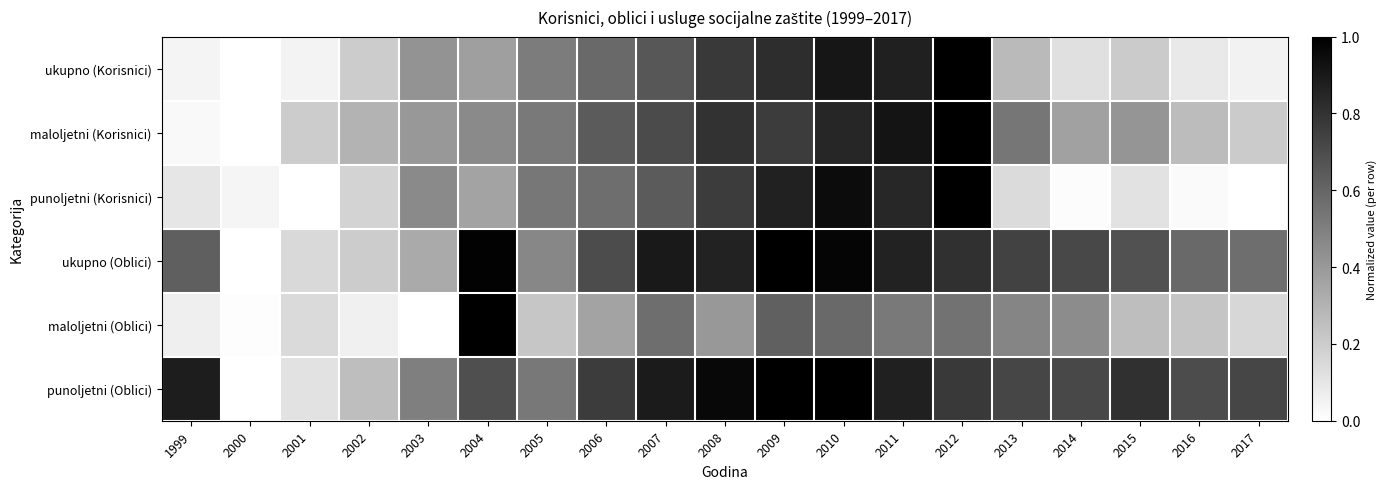

Reading left to right, list all the values displayed in this chart.

ukupno (Korisnici): 1999=0.0	2000=0.0	2001=0.0	2002=0.2	2003=0.4	2004=0.4	2005=0.5	2006=0.6	2007=0.7	2008=0.8	2009=0.8	2010=0.9	2011=0.9	2012=1.0	2013=0.3	2014=0.1	2015=0.2	2016=0.1	2017=0.1
maloljetni (Korisnici): 1999=0.0	2000=0.0	2001=0.2	2002=0.3	2003=0.4	2004=0.5	2005=0.5	2006=0.6	2007=0.7	2008=0.8	2009=0.8	2010=0.9	2011=0.9	2012=1.0	2013=0.5	2014=0.4	2015=0.4	2016=0.3	2017=0.2
punoljetni (Korisnici): 1999=0.1	2000=0.0	2001=0.0	2002=0.2	2003=0.5	2004=0.4	2005=0.5	2006=0.6	2007=0.6	2008=0.8	2009=0.9	2010=0.9	2011=0.8	2012=1.0	2013=0.1	2014=0.0	2015=0.1	2016=0.0	2017=0.0
ukupno (Oblici): 1999=0.6	2000=0.0	2001=0.1	2002=0.2	2003=0.3	2004=1.0	2005=0.5	2006=0.7	2007=0.9	2008=0.9	2009=1.0	2010=1.0	2011=0.9	2012=0.8	2013=0.7	2014=0.7	2015=0.7	2016=0.6	2017=0.6
maloljetni (Oblici): 1999=0.1	2000=0.0	2001=0.1	2002=0.1	2003=0.0	2004=1.0	2005=0.2	2006=0.4	2007=0.6	2008=0.4	2009=0.6	2010=0.6	2011=0.5	2012=0.6	2013=0.5	2014=0.5	2015=0.3	2016=0.2	2017=0.2
punoljetni (Oblici): 1999=0.9	2000=0.0	2001=0.1	2002=0.3	2003=0.5	2004=0.7	2005=0.5	2006=0.8	2007=0.9	2008=1.0	2009=1.0	2010=1.0	2011=0.9	2012=0.8	2013=0.7	2014=0.7	2015=0.8	2016=0.7	2017=0.7